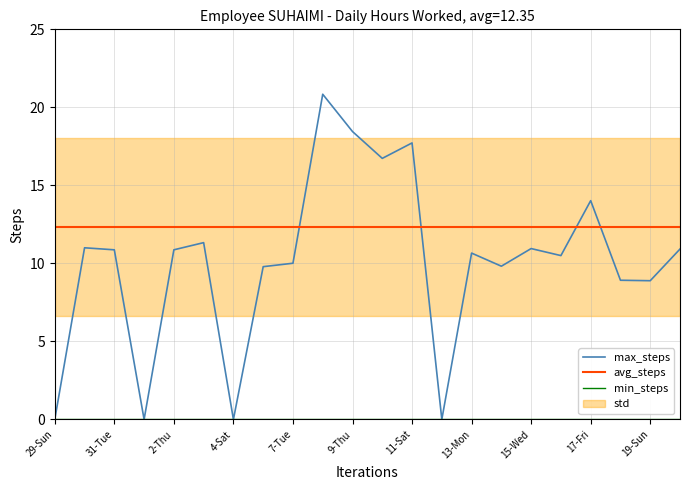

What is the sum of all max_steps values?

222.3